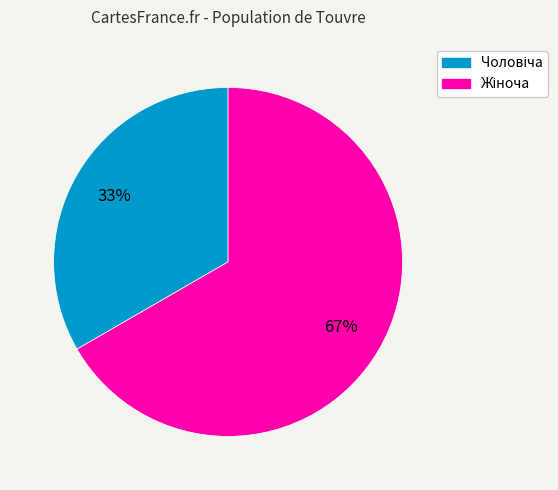

To the nearest percent, what is the average slice percentage?

50%